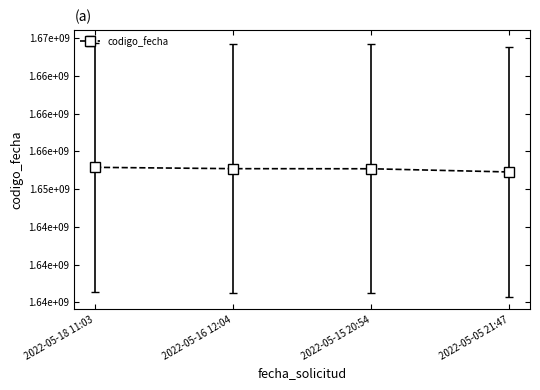

True or false: the data has more than 0 interior local peaks.

False